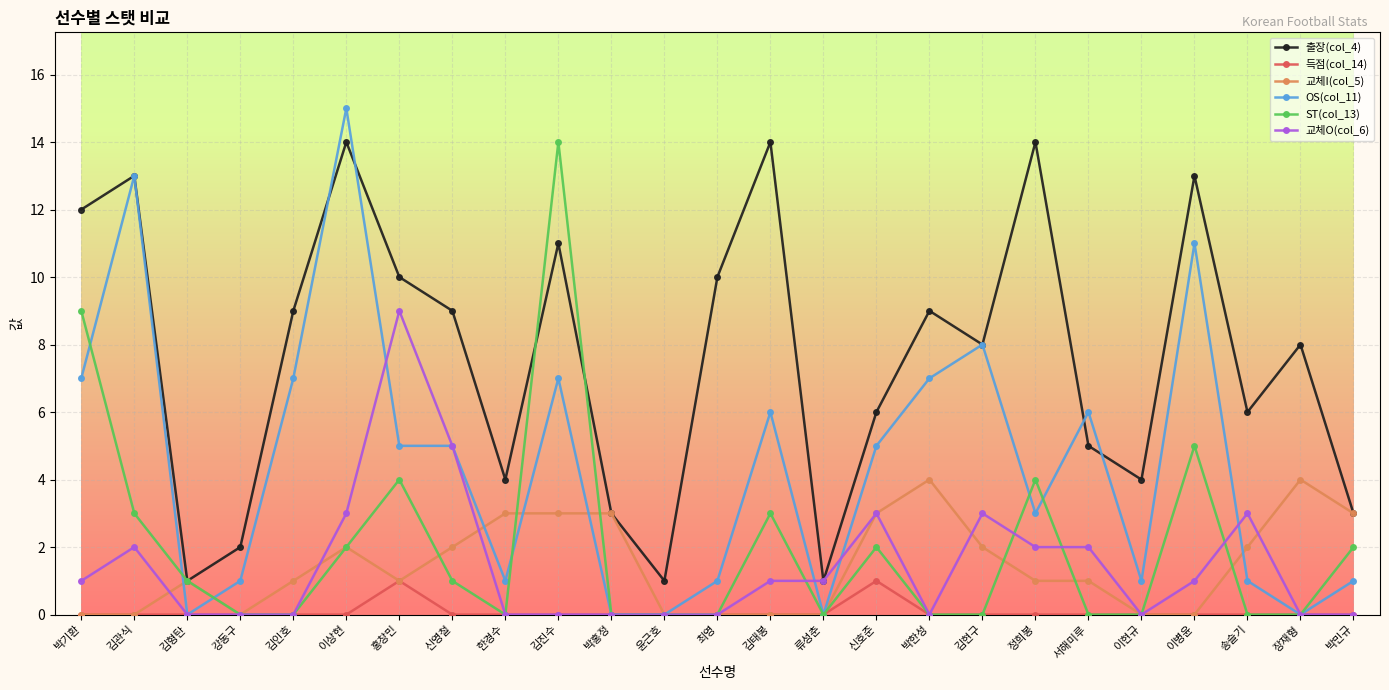

Between 강동구 and 최영, which series saw the biggest shift?

출장(col_4)